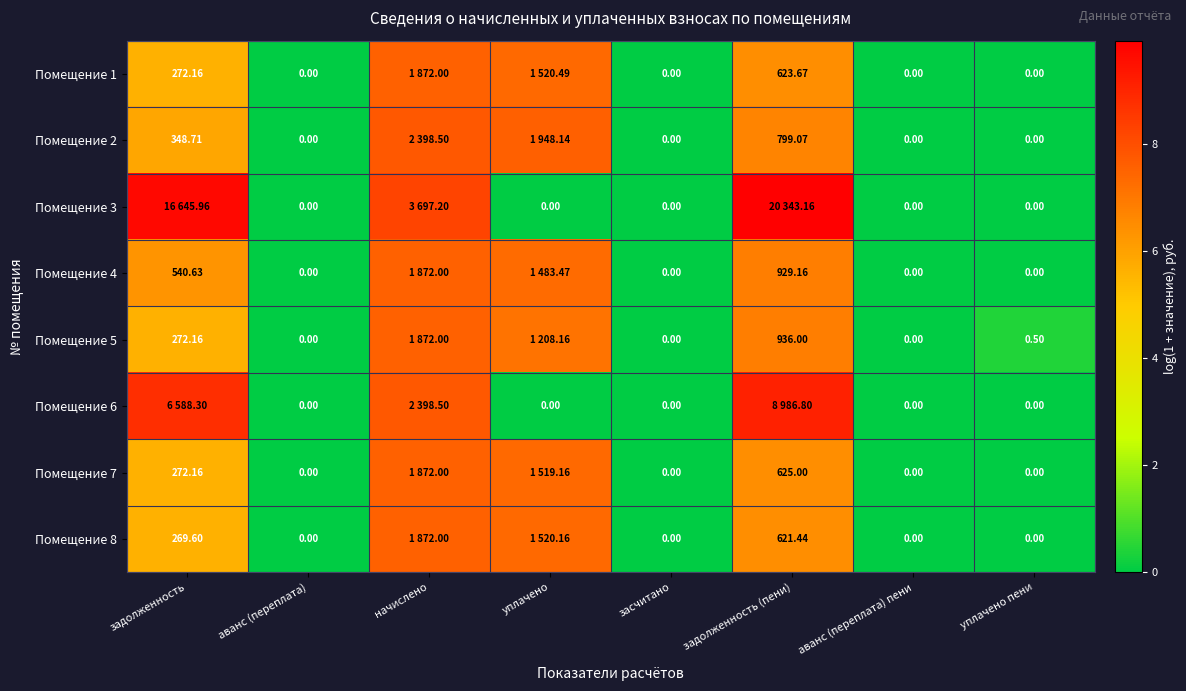

The Помещение 3 series shows 0.0 at аванс (переплата). True or false?

True